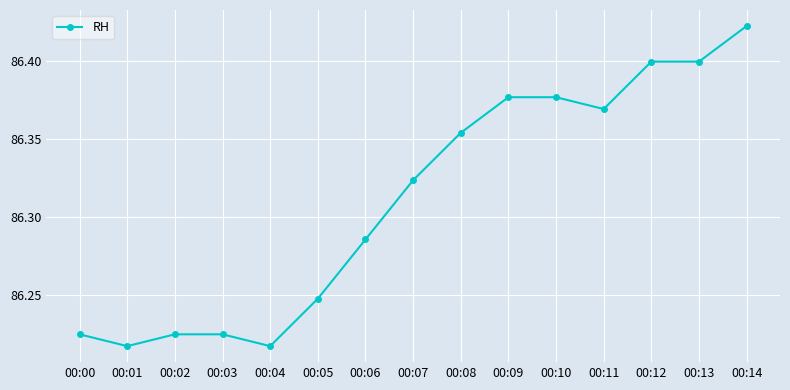

What is the difference between the maximum and minimum values?

0.2